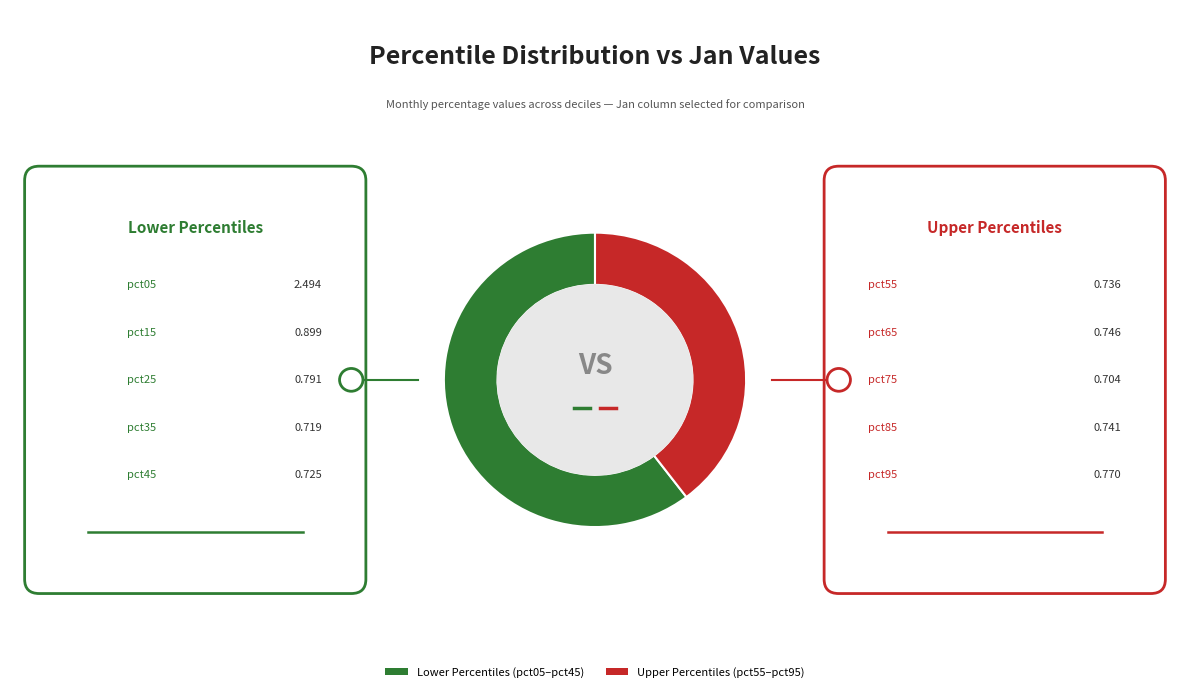

What is the smallest slice in the pie chart?

Upper Percentiles